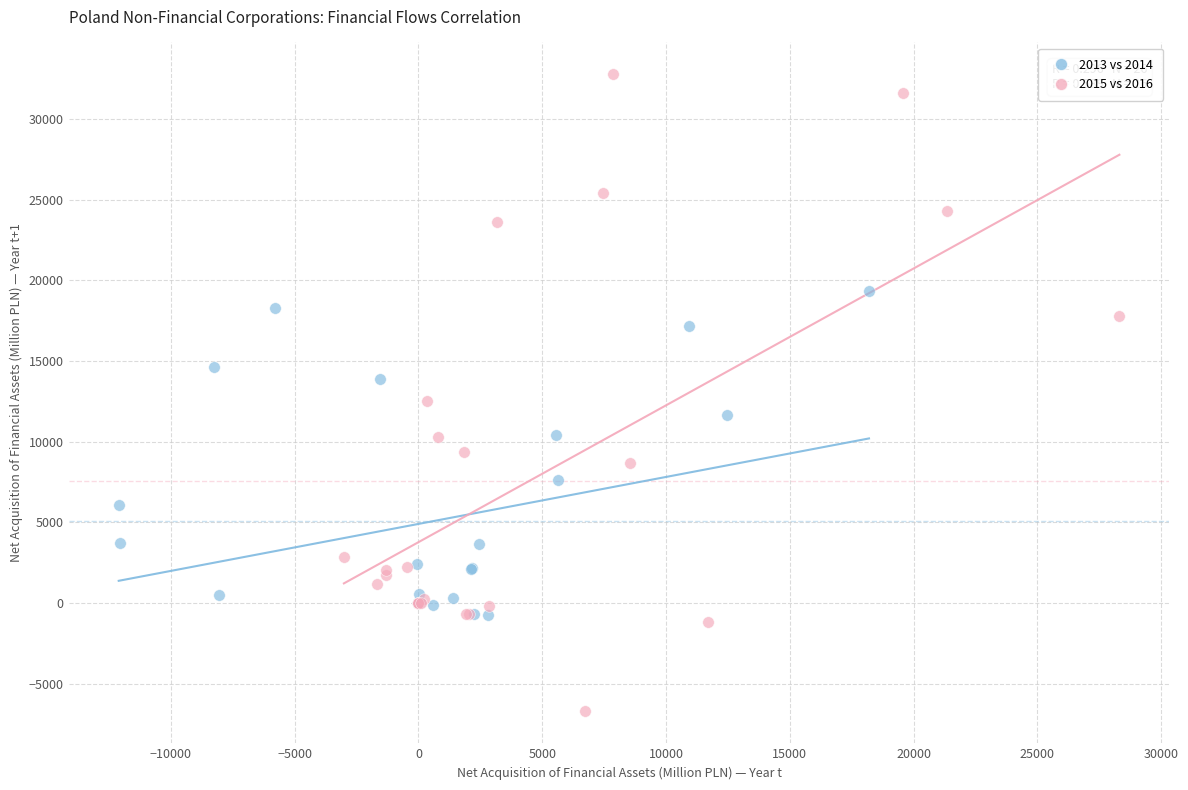

Which series contains the lowest Y value?

2015 vs 2016